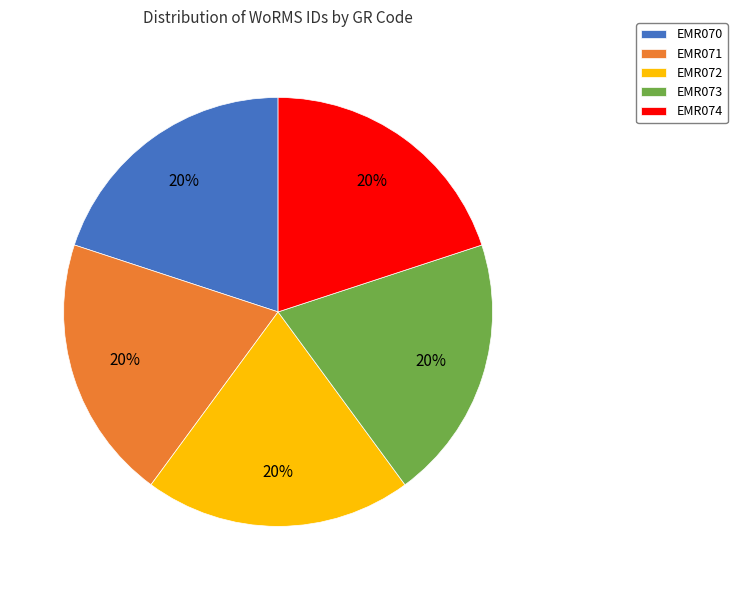

To the nearest percent, what is the average slice percentage?

20%